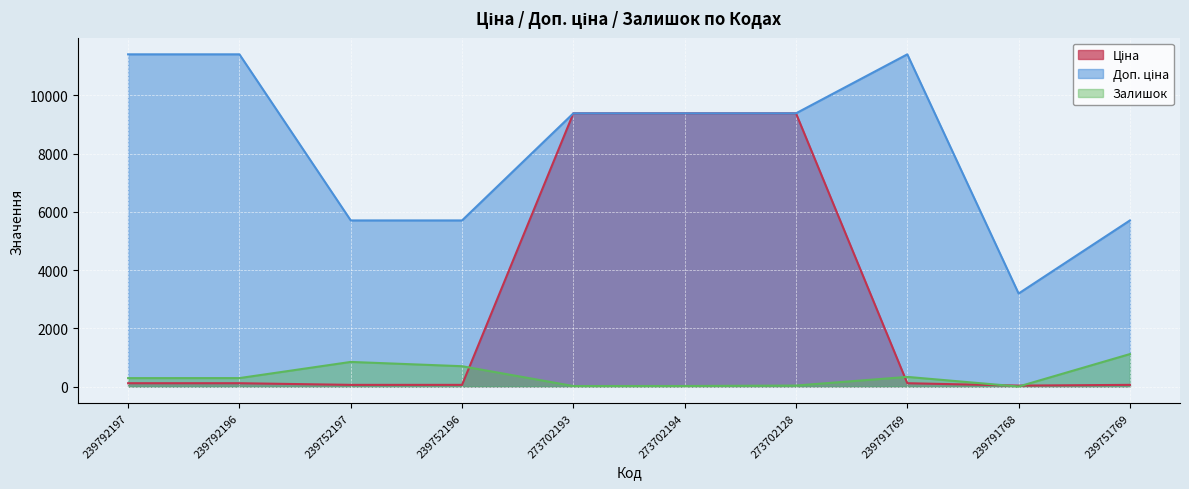

What is the average value of the Ціна series?

2869.7